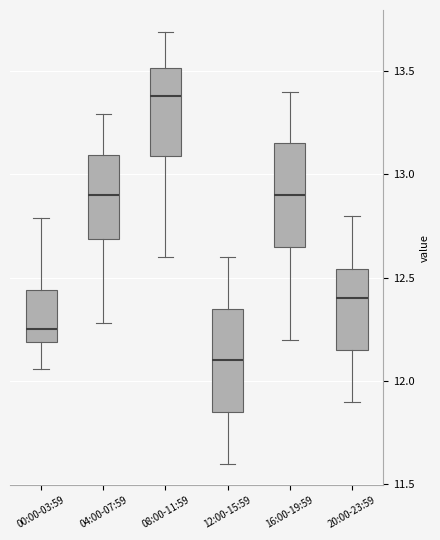

Reading left to right, transcribe this box plot: for each box, give where its median line is, the range the box spans, and where its two whiskers end, as read against the y-axis. The values are not printed on the chart, so give them approximately, as read against the axis.

00:00-03:59: median 12.25, box 12.20 to 12.45, whiskers 12.05 to 12.80
04:00-07:59: median 12.90, box 12.70 to 13.10, whiskers 12.30 to 13.30
08:00-11:59: median 13.40, box 13.10 to 13.50, whiskers 12.60 to 13.70
12:00-15:59: median 12.10, box 11.85 to 12.35, whiskers 11.60 to 12.60
16:00-19:59: median 12.90, box 12.65 to 13.15, whiskers 12.20 to 13.40
20:00-23:59: median 12.40, box 12.15 to 12.55, whiskers 11.90 to 12.80